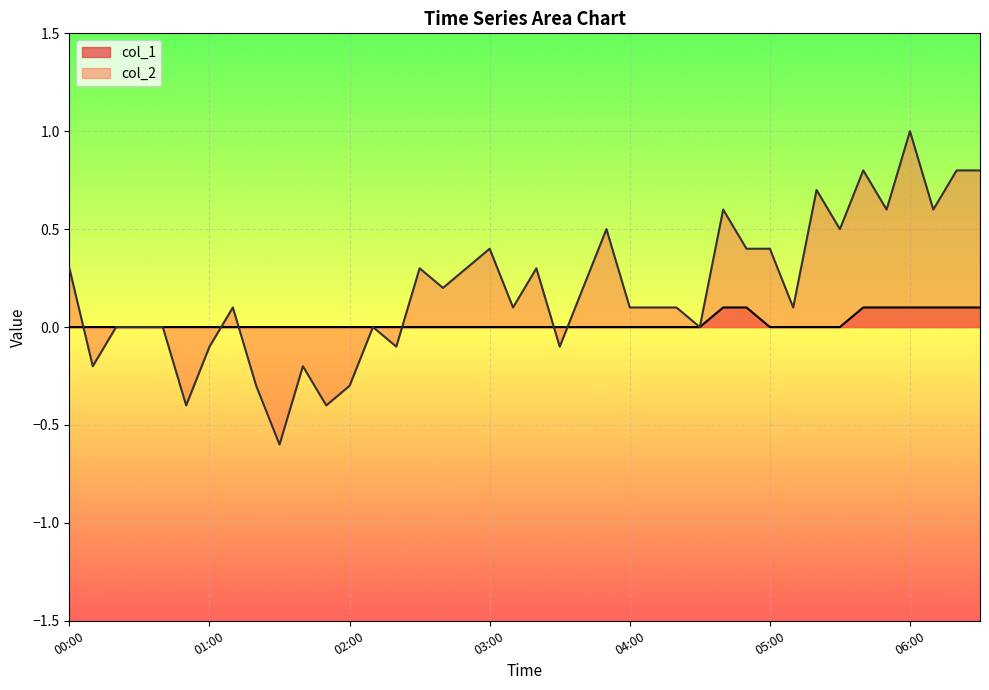

The col_1 series shows 0.0 at 05:20. True or false?

True